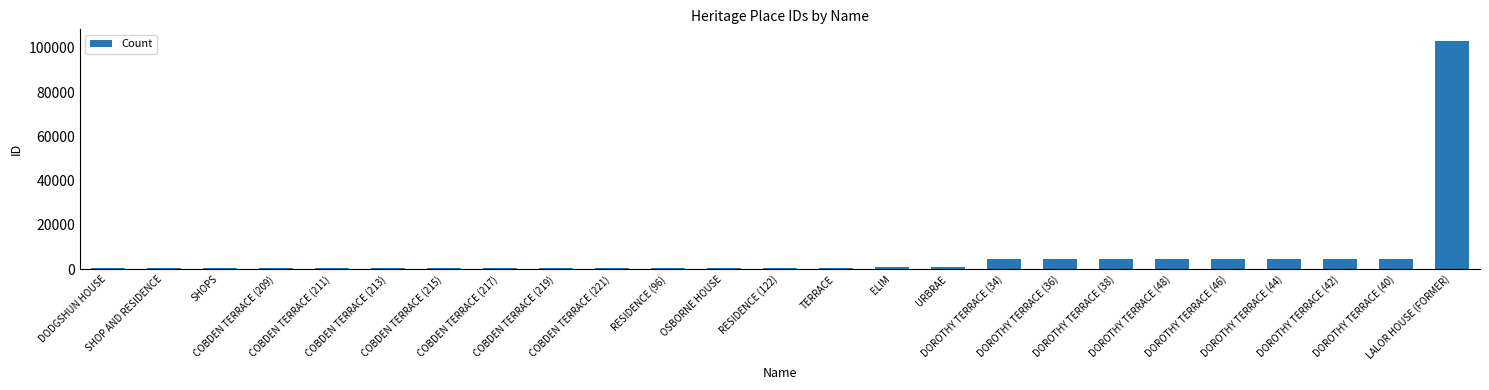

What is the average value?

5997